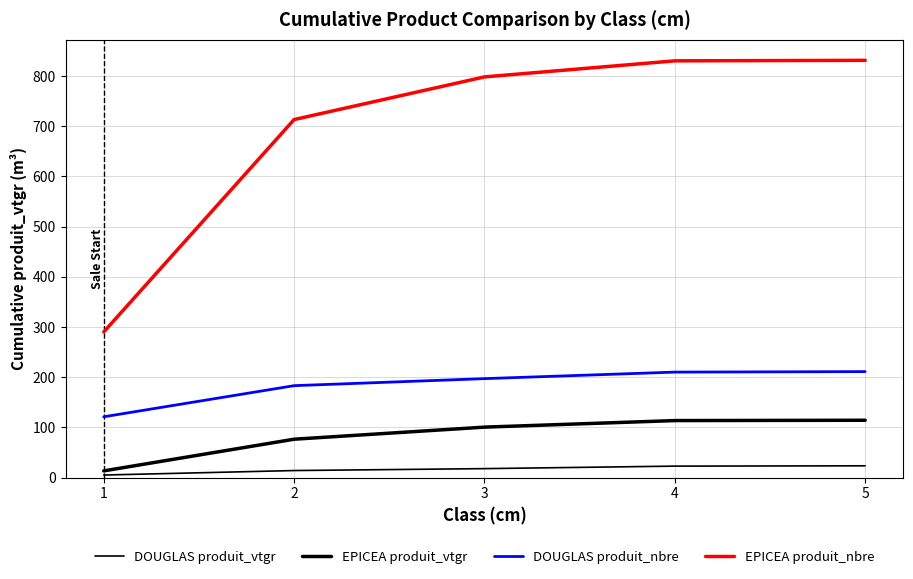

How many values in the DOUGLAS produit_vtgr series exceed 17?

3